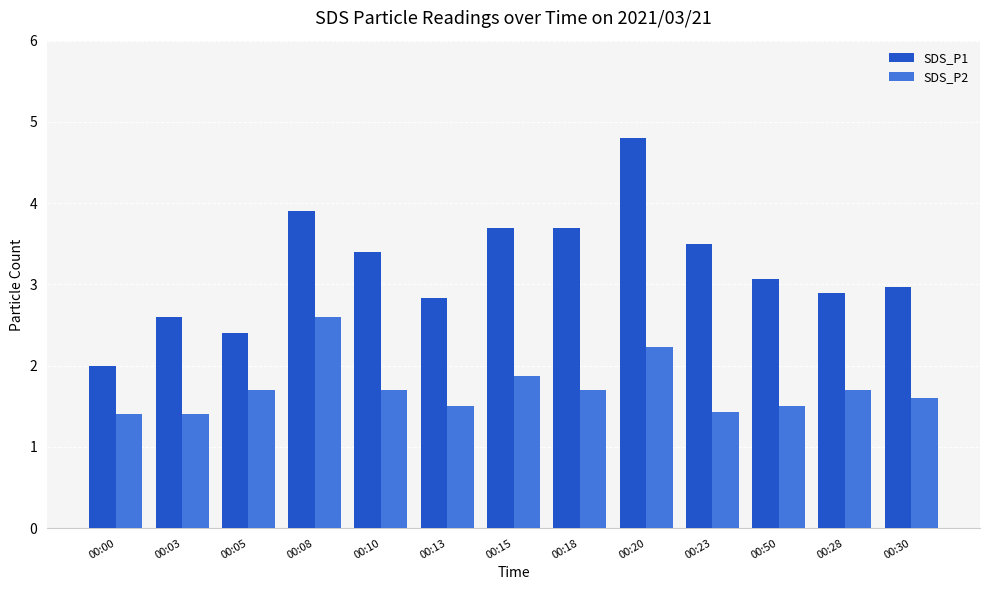

What are all the series names shown in the legend?

SDS_P1, SDS_P2